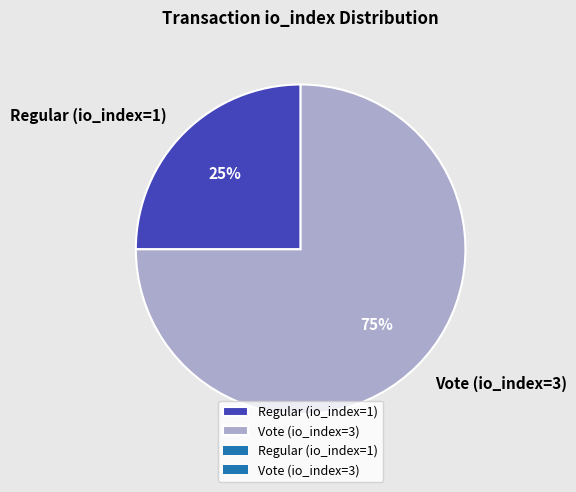

Between Regular (io_index=1) and Vote (io_index=3), which is larger?

Vote (io_index=3)